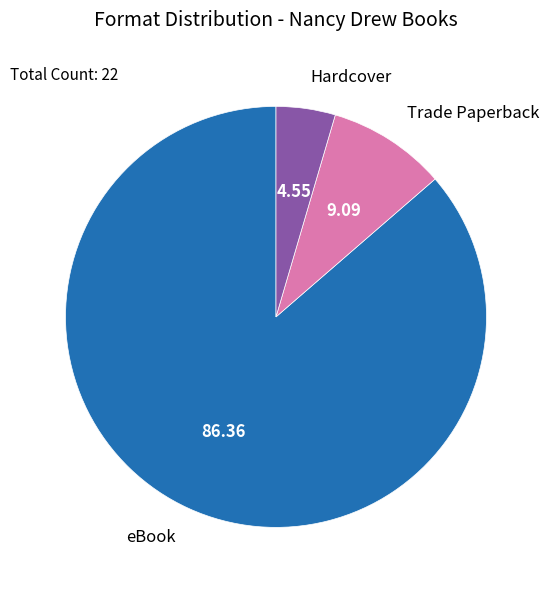

To the nearest percent, what is the average slice percentage?

33%